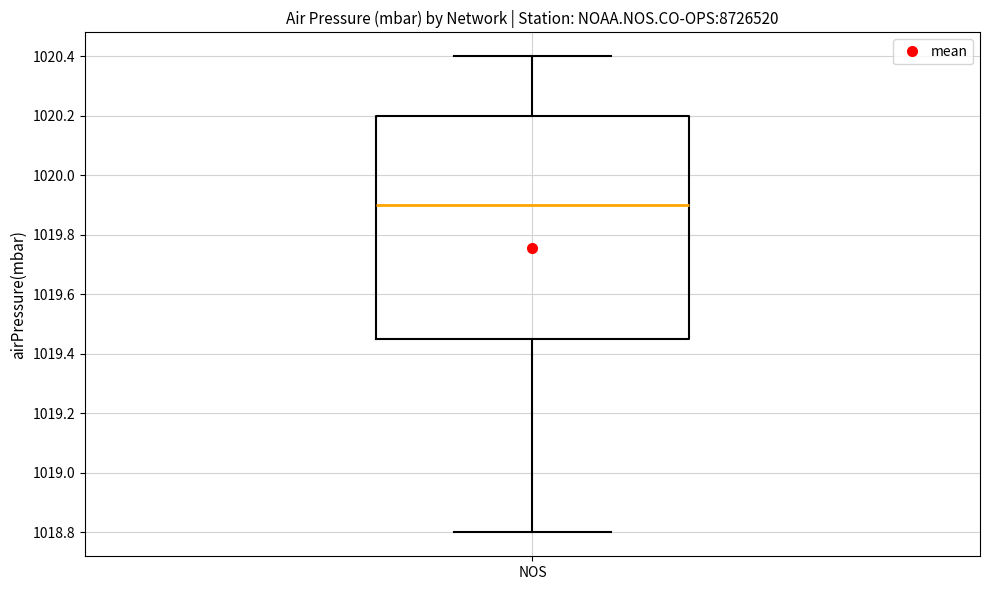

Transcribe this box plot: give where the median line is, the range the box spans, and where the two whiskers end, as read against the y-axis. The values are not printed on the chart, so give them approximately, as read against the axis.

median 1019.90, box 1019.46 to 1020.20, whiskers 1018.80 to 1020.40